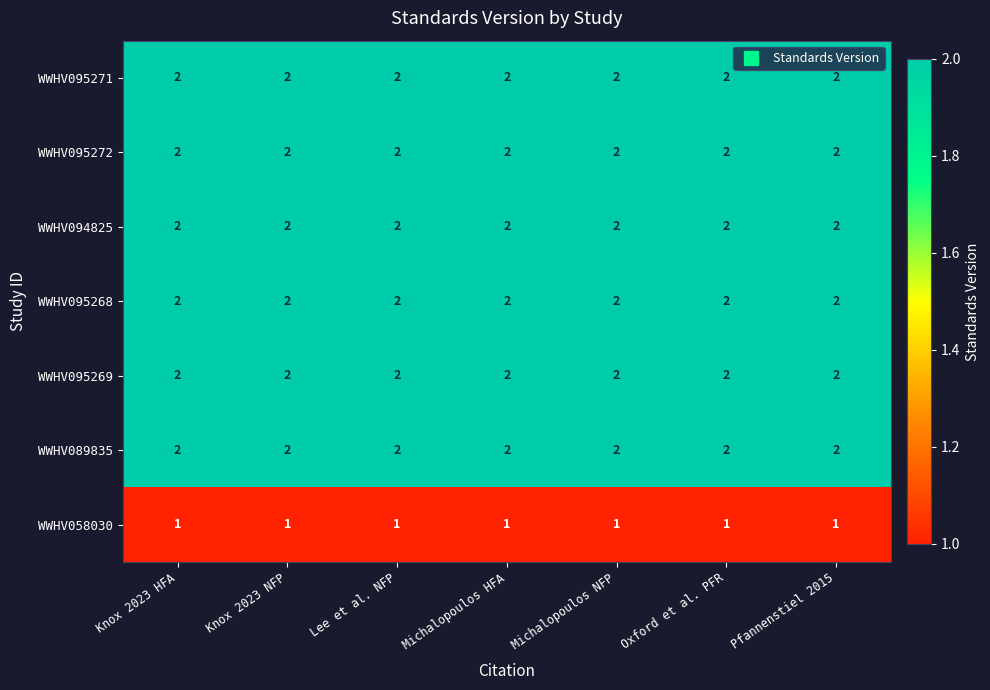

The WWHV058030 series shows 1 at Pfannenstiel 2015. True or false?

True